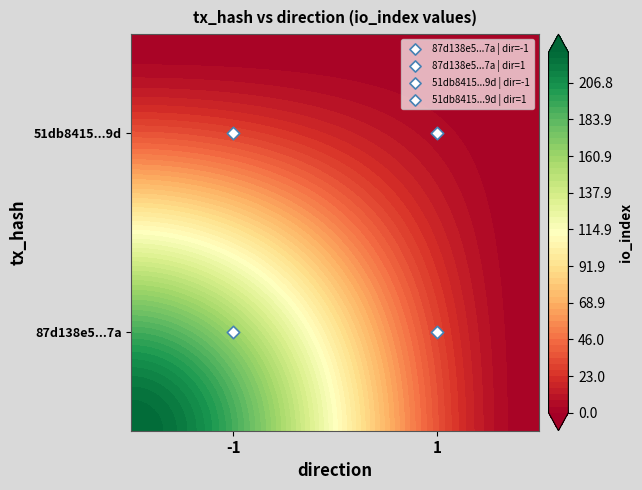

True or false: 87d138e5cf85982307869653beab3e76fbb6d7a has a value of 315 at -1.

False